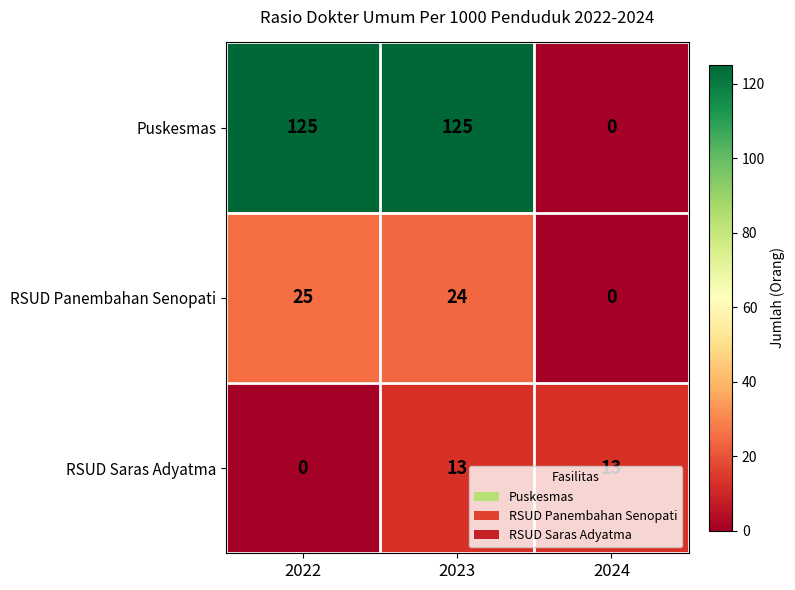

True or false: RSUD Panembahan Senopati has a value of 36 at 2023.

False